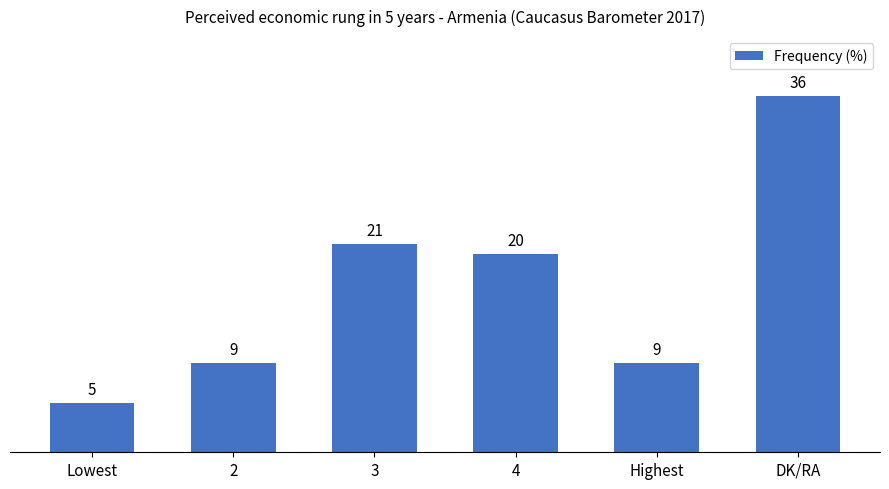

How many data points does each series have?

6